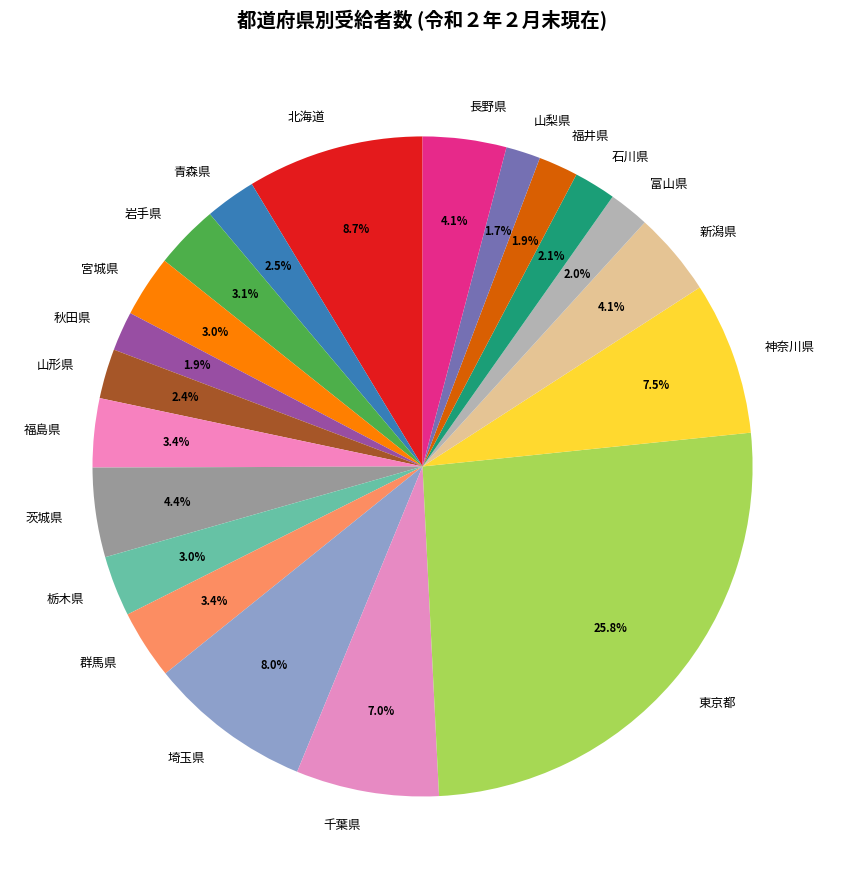

Between 神奈川県 and 東京都, which is larger?

東京都